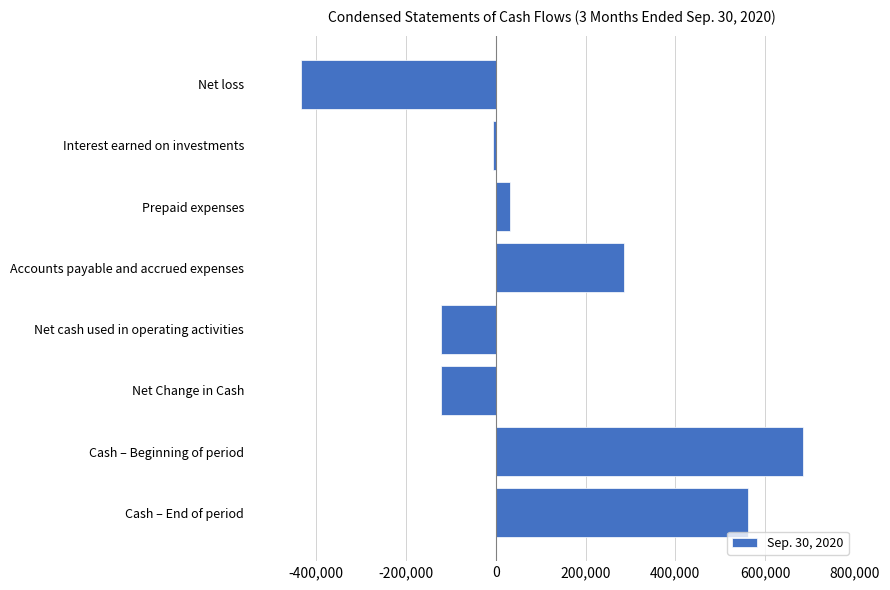

The value at Net loss is -434304. True or false?

True